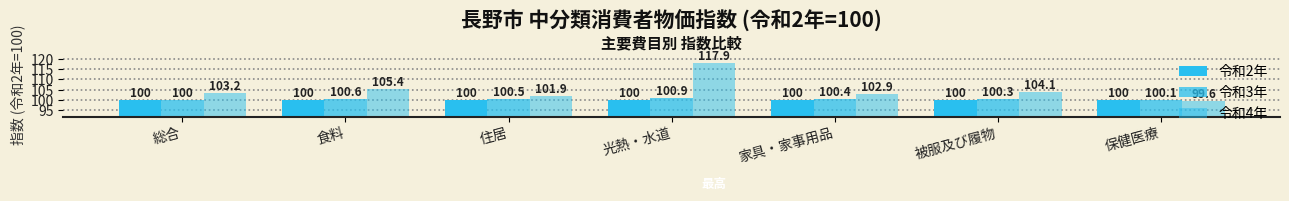

What is the total value across all series at 光熱・水道?

318.8